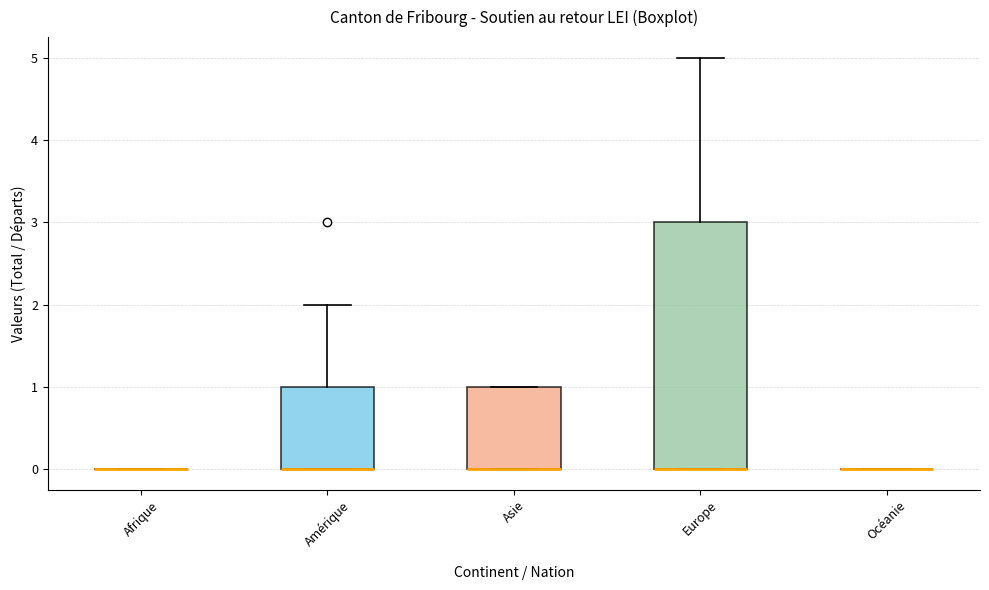

Where is the lower edge of the box for Europe on the y-axis? The values are not printed on the chart, so give them approximately, as read against the axis.

0